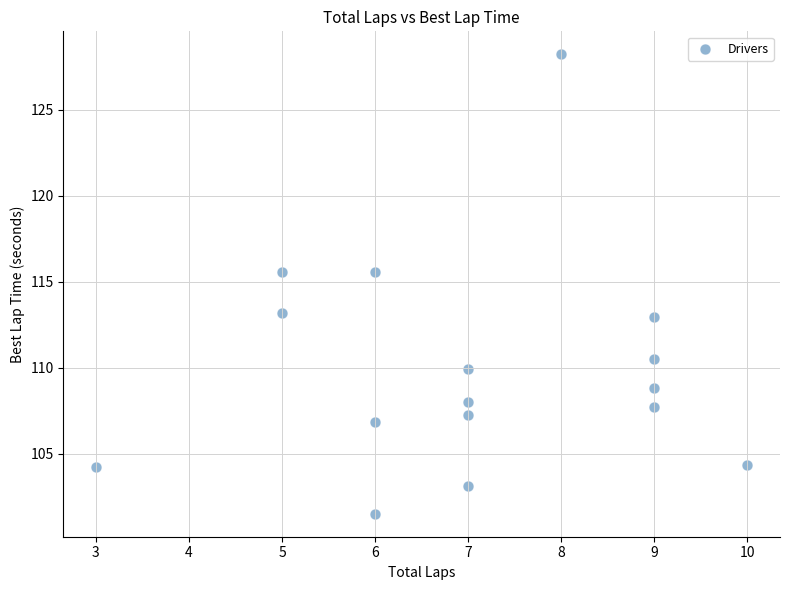

What is the range of Y values (max minus min)?

26.7